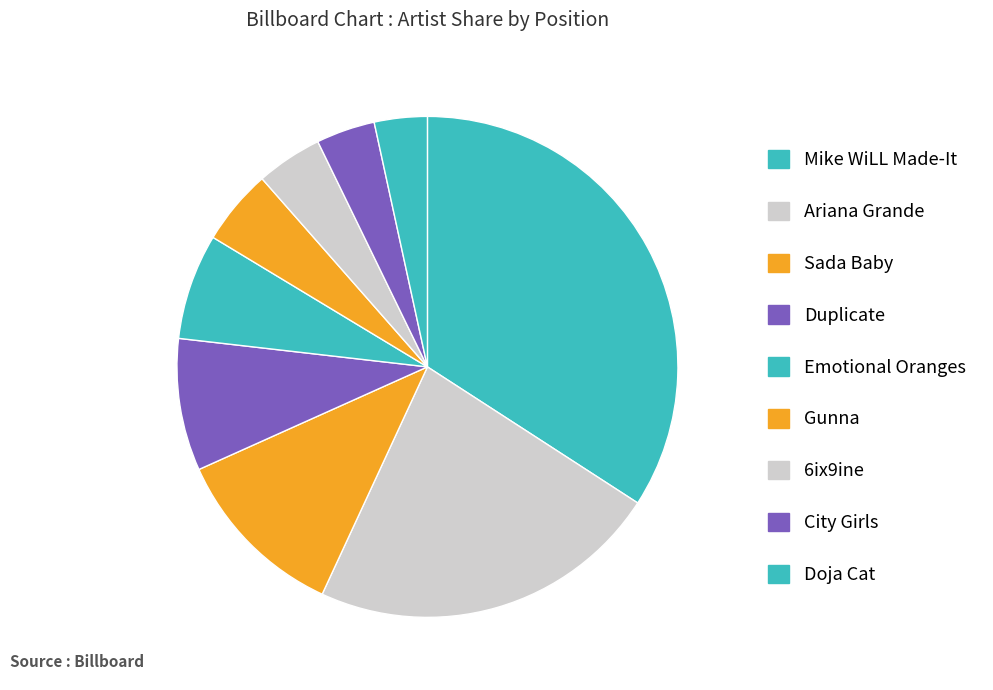

Which category has the biggest portion of the pie?

Doja Cat